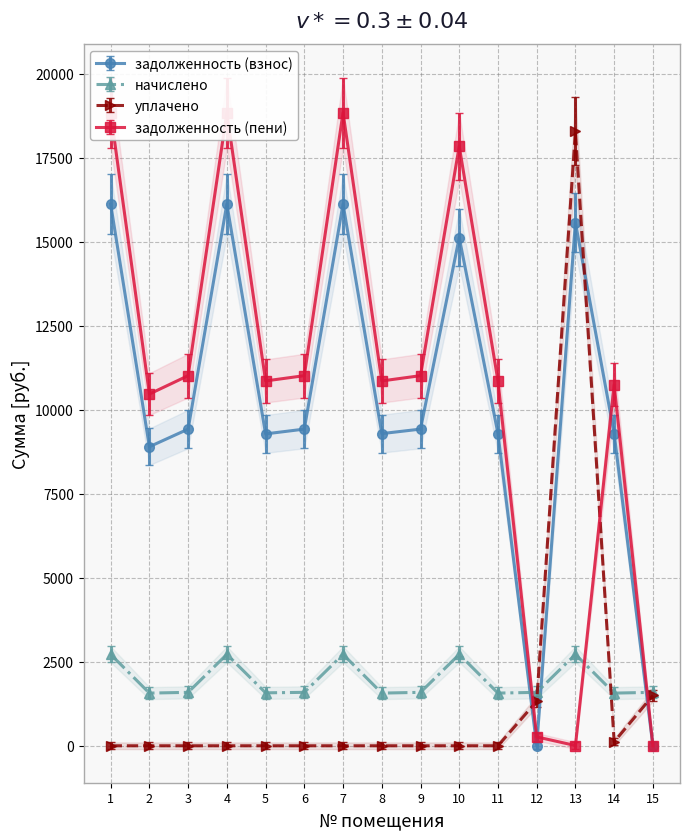

What is the value of the начислено point at the 14th from the left?

1568.2